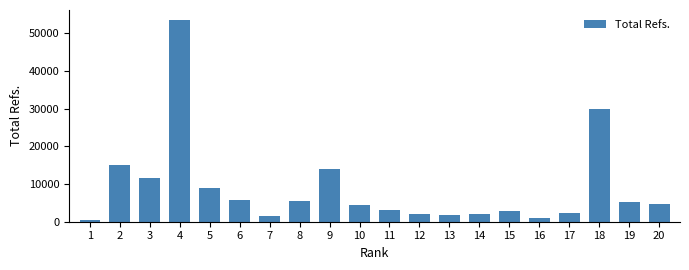

Approximately how many times larger is the value at 15 compared to 7?

1.7